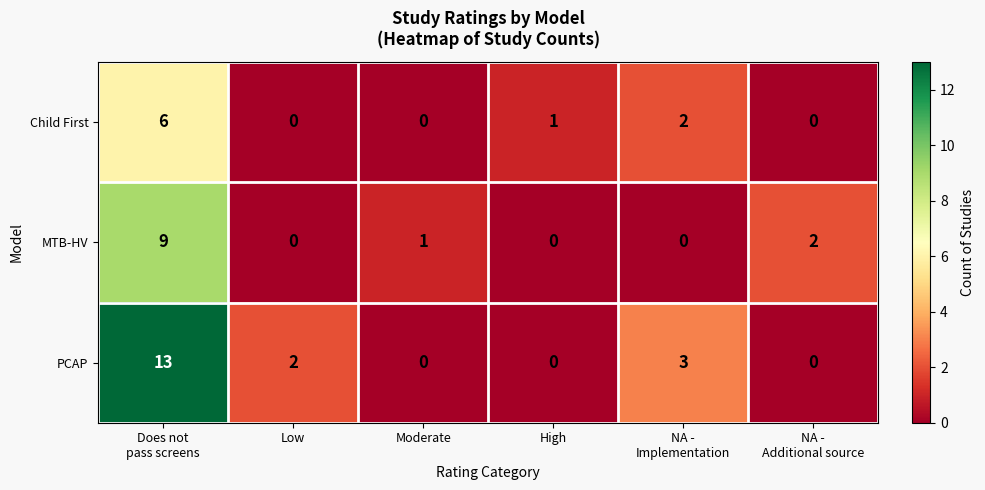

Rank the series by their maximum value, from highest to lowest.

PCAP, MTB-HV, Child First